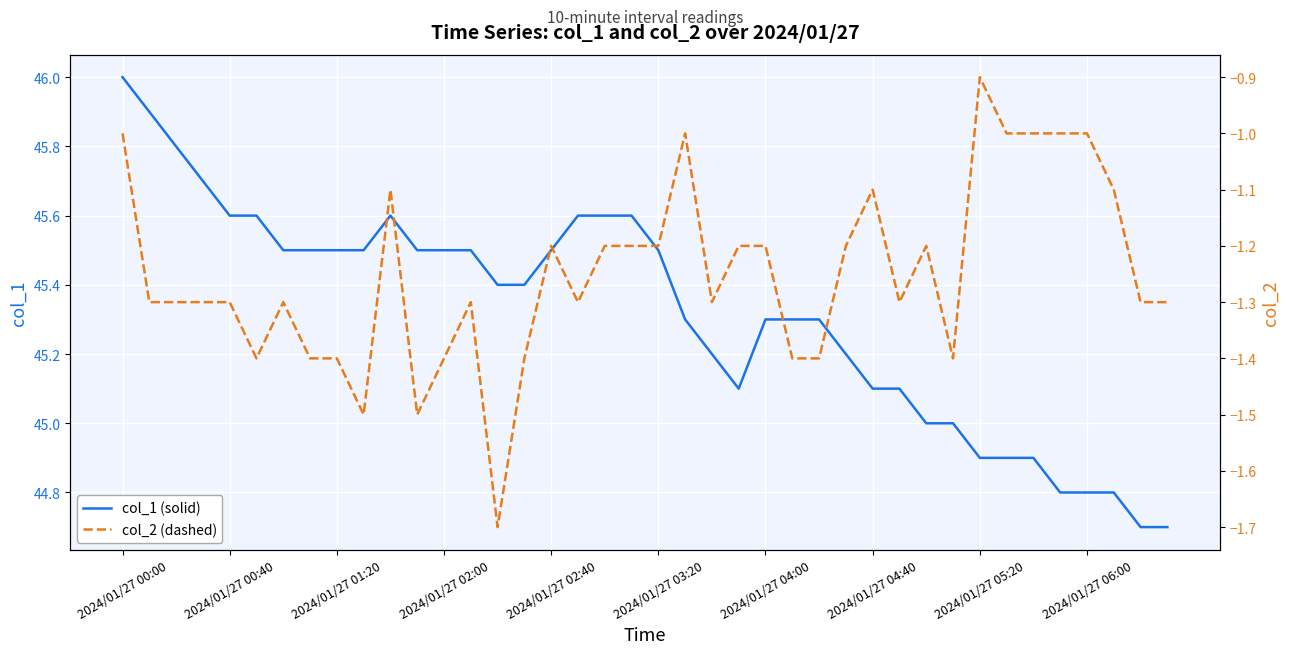

Reading left to right, list all the values displayed in this chart.

col_1 (solid): 46.0	45.9	45.8	45.7	45.6	45.6	45.5	45.5	45.5	45.5	45.6	45.5	45.5	45.5	45.4	45.4	45.5	45.6	45.6	45.6	45.5	45.3	45.2	45.1	45.3	45.3	45.3	45.2	45.1	45.1	45.0	45.0	44.9	44.9	44.9	44.8	44.8	44.8	44.7	44.7
col_2 (dashed): -1.0	-1.3	-1.3	-1.3	-1.3	-1.4	-1.3	-1.4	-1.4	-1.5	-1.1	-1.5	-1.4	-1.3	-1.7	-1.4	-1.2	-1.3	-1.2	-1.2	-1.2	-1.0	-1.3	-1.2	-1.2	-1.4	-1.4	-1.2	-1.1	-1.3	-1.2	-1.4	-0.9	-1.0	-1.0	-1.0	-1.0	-1.1	-1.3	-1.3